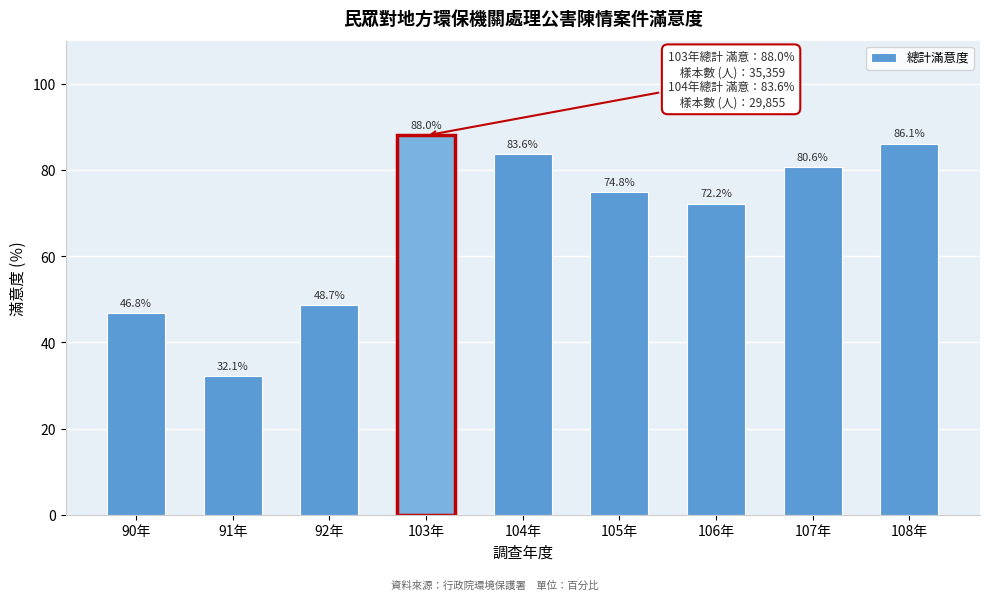

Reading left to right, extract all data points from this chart.

46.8	32.1	48.7	88.0	83.6	74.8	72.2	80.6	86.1